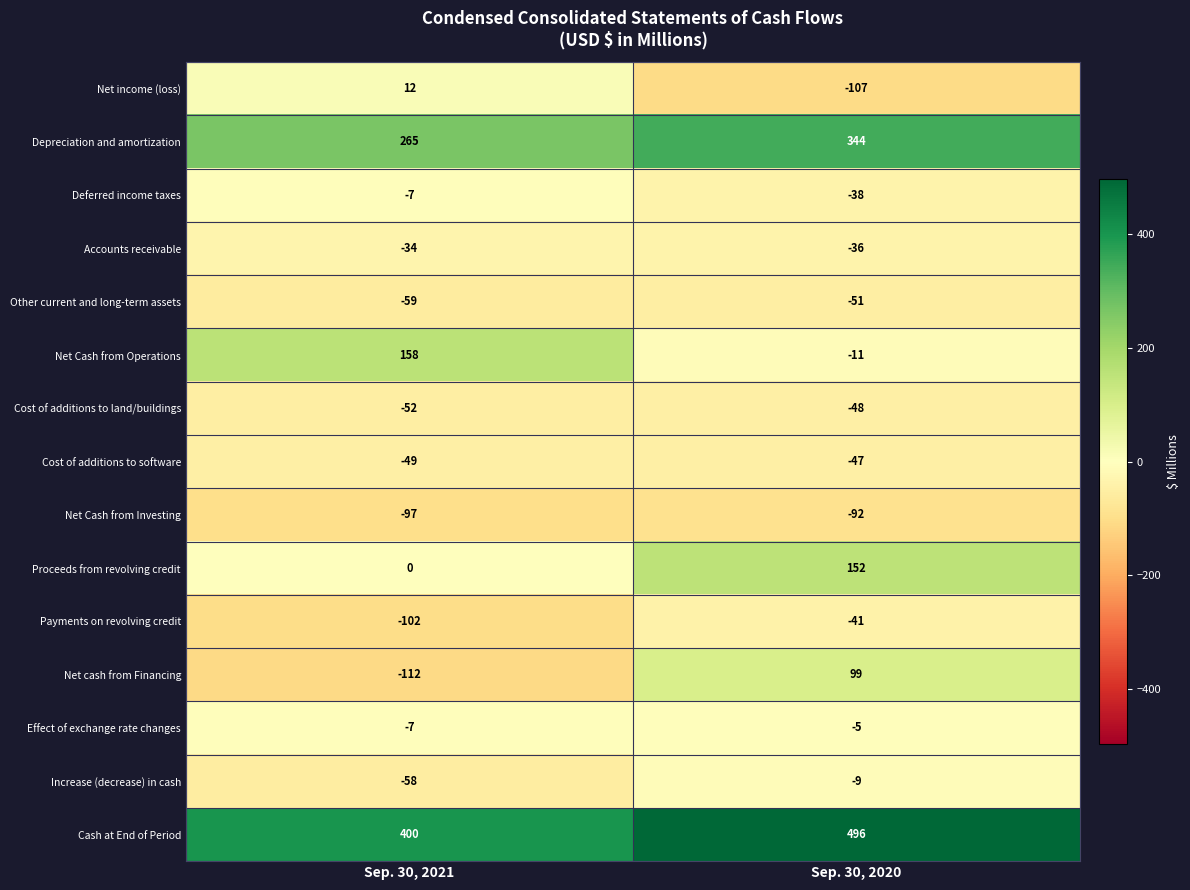

Reading left to right, list all the values displayed in this chart.

Net income (loss): 12	-107
Depreciation and amortization: 265	344
Deferred income taxes: -7	-38
Accounts receivable: -34	-36
Other current and long-term assets: -59	-51
Net Cash from Operations: 158	-11
Cost of additions to land/buildings: -52	-48
Cost of additions to software: -49	-47
Net Cash from Investing: -97	-92
Proceeds from revolving credit: 0	152
Payments on revolving credit: -102	-41
Net cash from Financing: -112	99
Effect of exchange rate changes: -7	-5
Increase (decrease) in cash: -58	-9
Cash at End of Period: 400	496